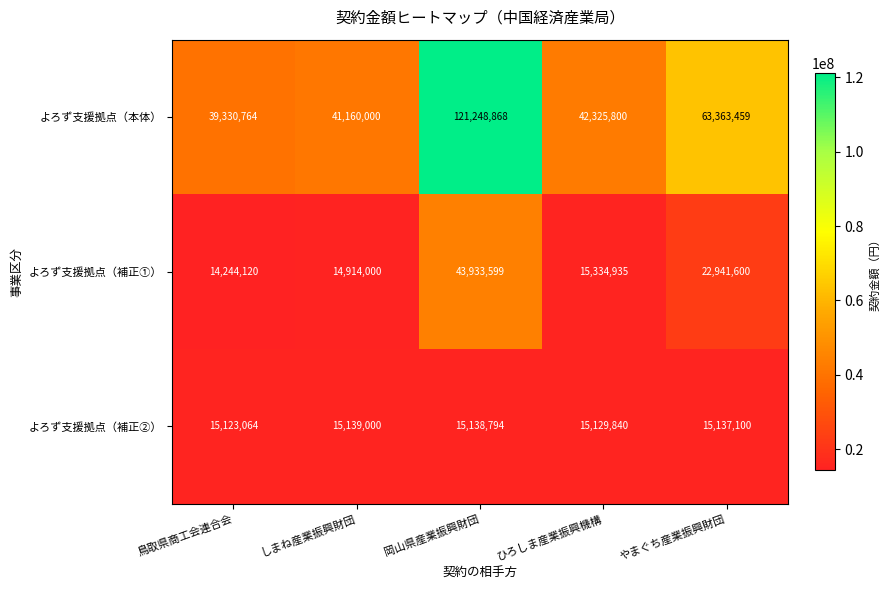

Where is よろず支援拠点（補正①） nearest to the value 29088859?

やまぐち産業振興財団